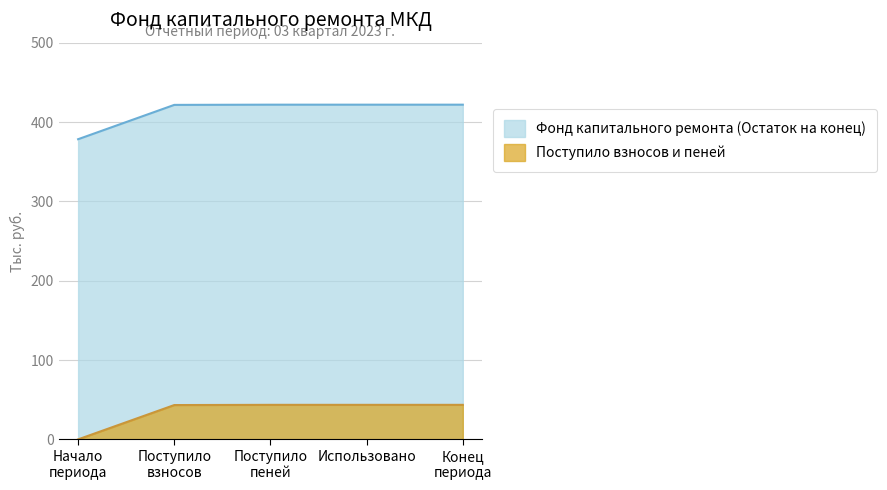

Rank the series by their maximum value, from lowest to highest.

Поступило взносов и пеней, Фонд капитального ремонта (Остаток на конец)